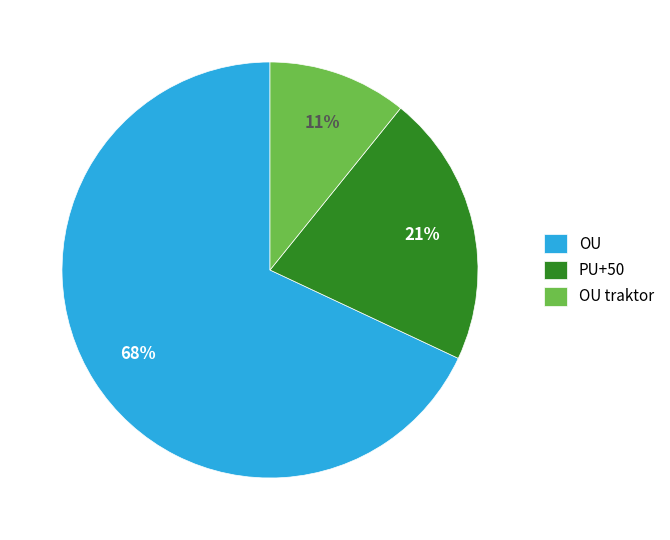

Is there any slice that represents more than half of the pie?

Yes